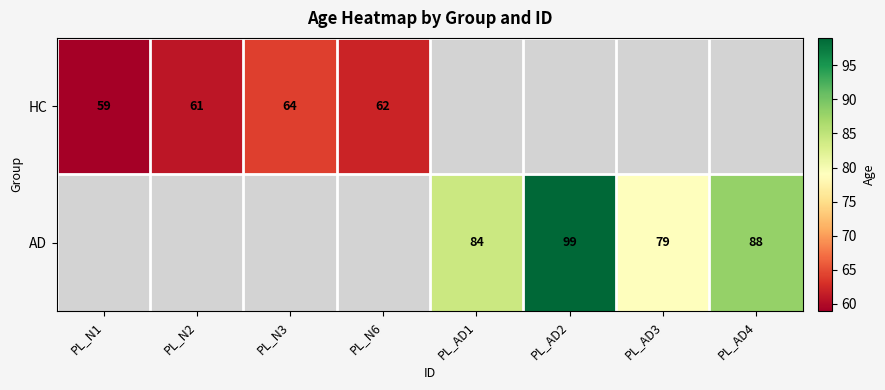

The HC series shows 61 at PL_N2. True or false?

True